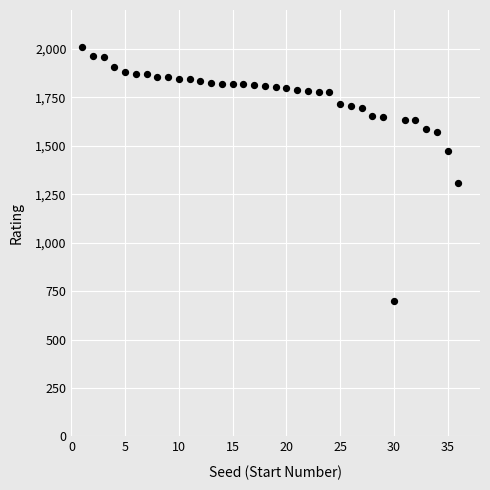

What is the range of X values (max minus min)?

35